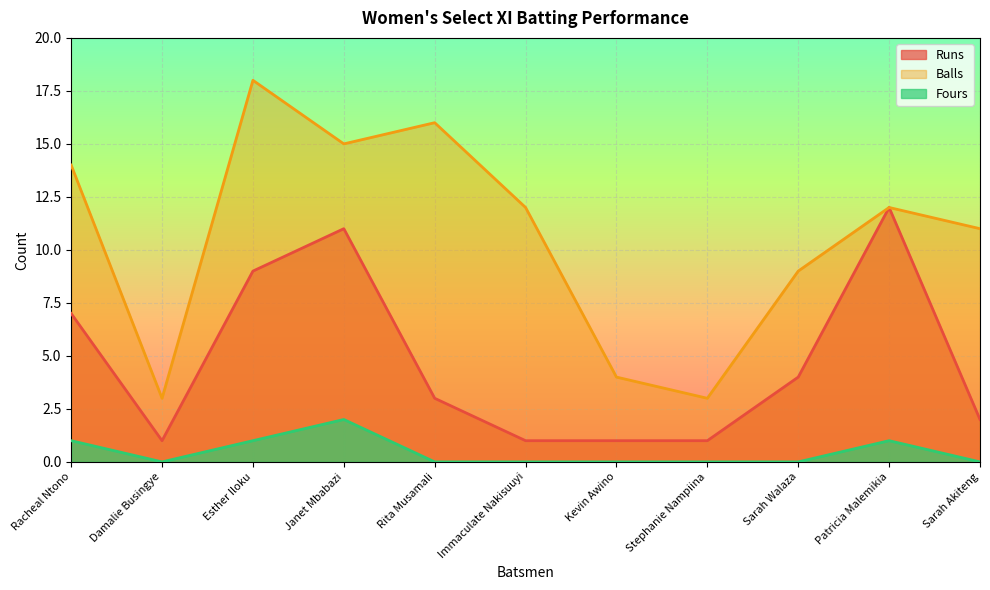

Count the number of data series in this chart.

3